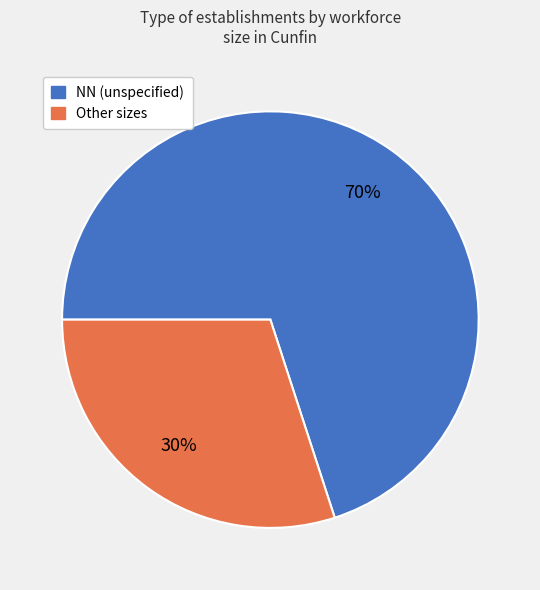

How many slices are in this pie chart?

2